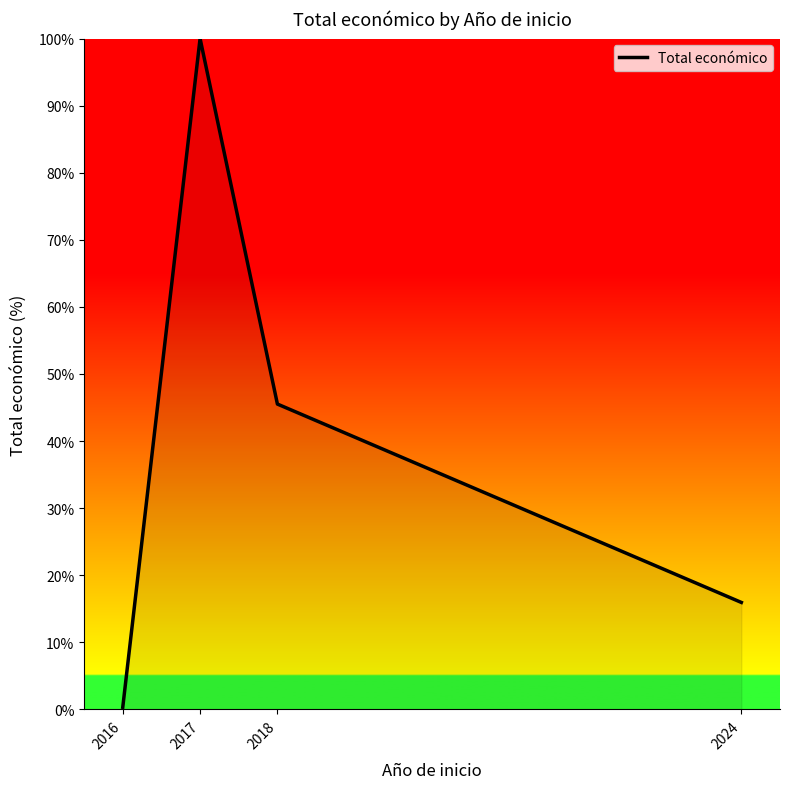

How many values are below 45?

2